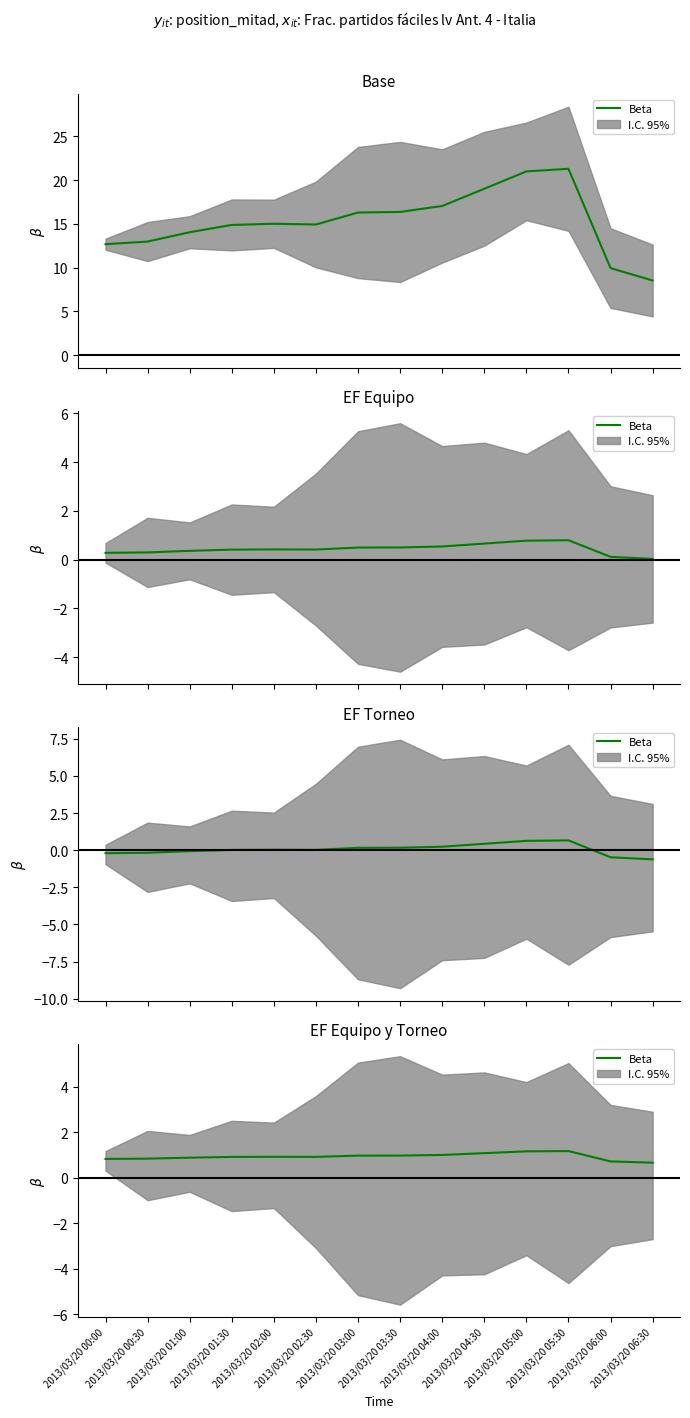

List the labels in order of value, smallest first.

2013/03/20 06:30, 2013/03/20 06:00, 2013/03/20 00:00, 2013/03/20 00:30, 2013/03/20 01:00, 2013/03/20 01:30, 2013/03/20 02:30, 2013/03/20 02:00, 2013/03/20 03:00, 2013/03/20 03:30, 2013/03/20 04:00, 2013/03/20 04:30, 2013/03/20 05:00, 2013/03/20 05:30